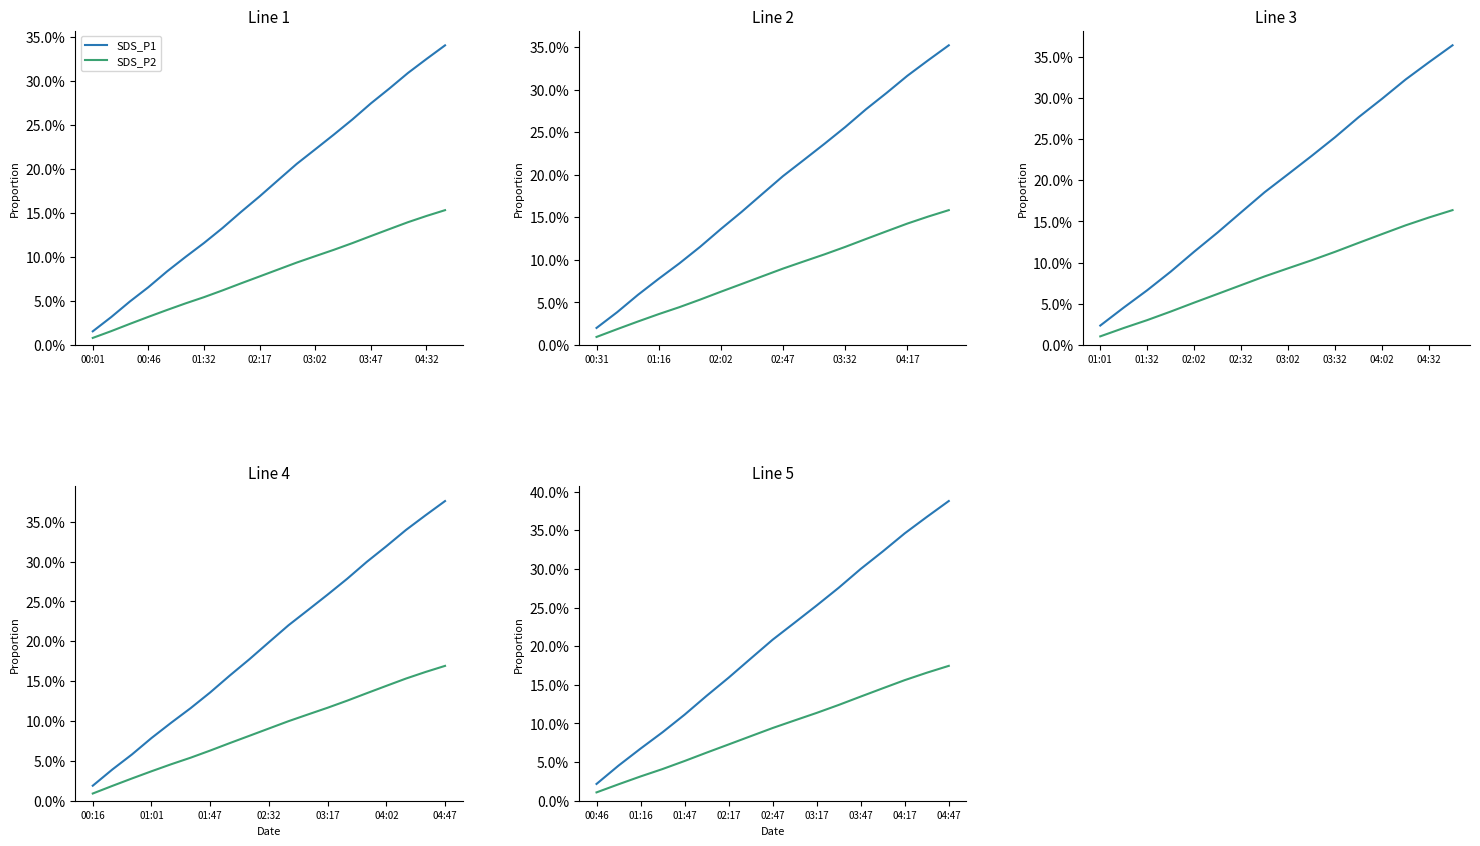

Count the number of categories in the chart.

17